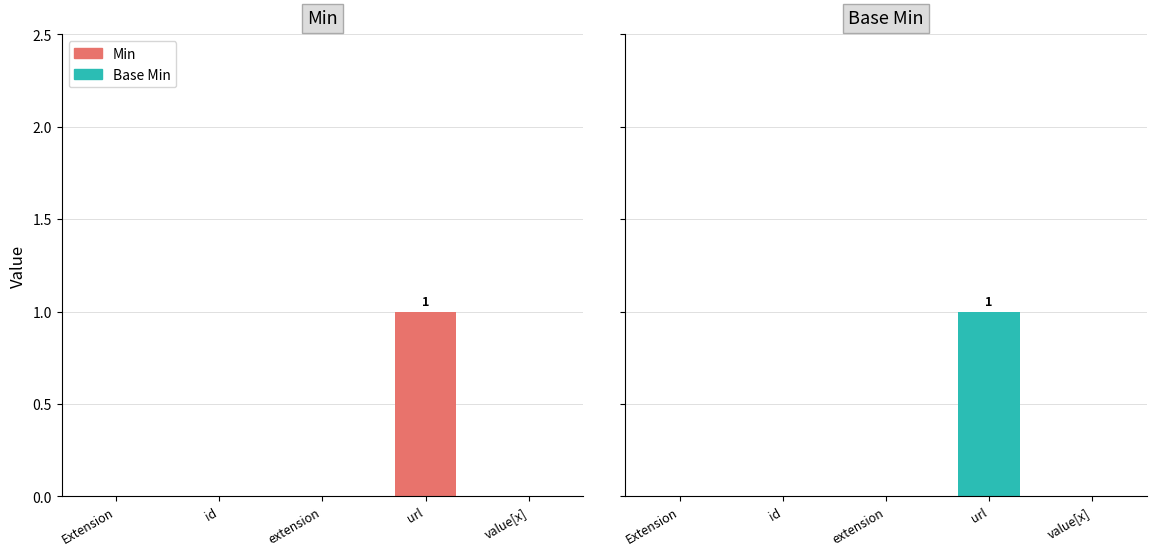

What position from the left is Extension?

1